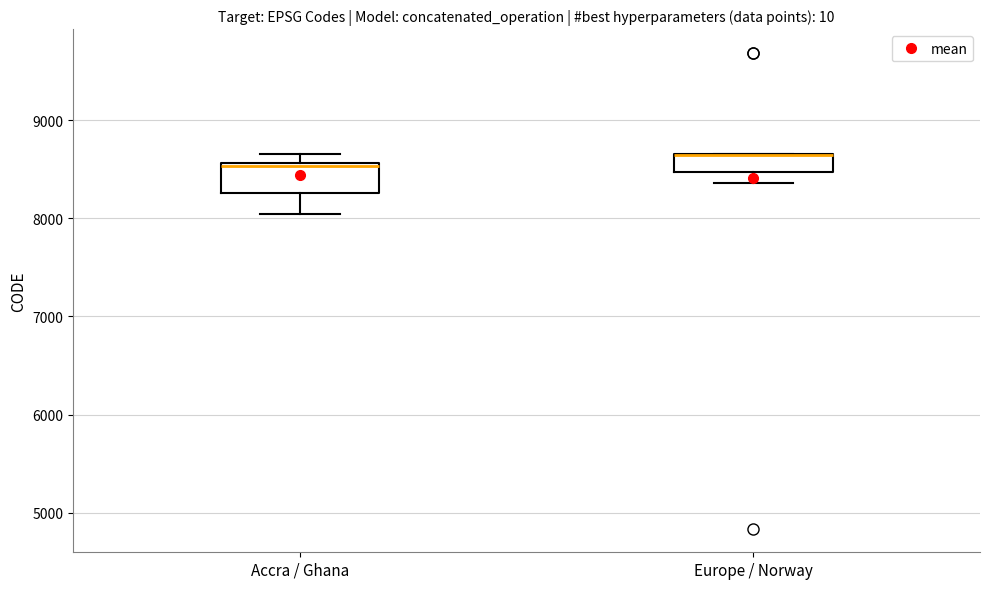

Reading left to right, transcribe this box plot: for each box, give where its median line is, the range the box spans, and where its two whiskers end, as read against the y-axis. The values are not printed on the chart, so give them approximately, as read against the axis.

Accra / Ghana: median 8500, box 8300 to 8600, whiskers 8000 to 8700
Europe / Norway: median 8600 (drawn on the box's upper edge), box 8500 to 8700, whiskers 8400 to 8700